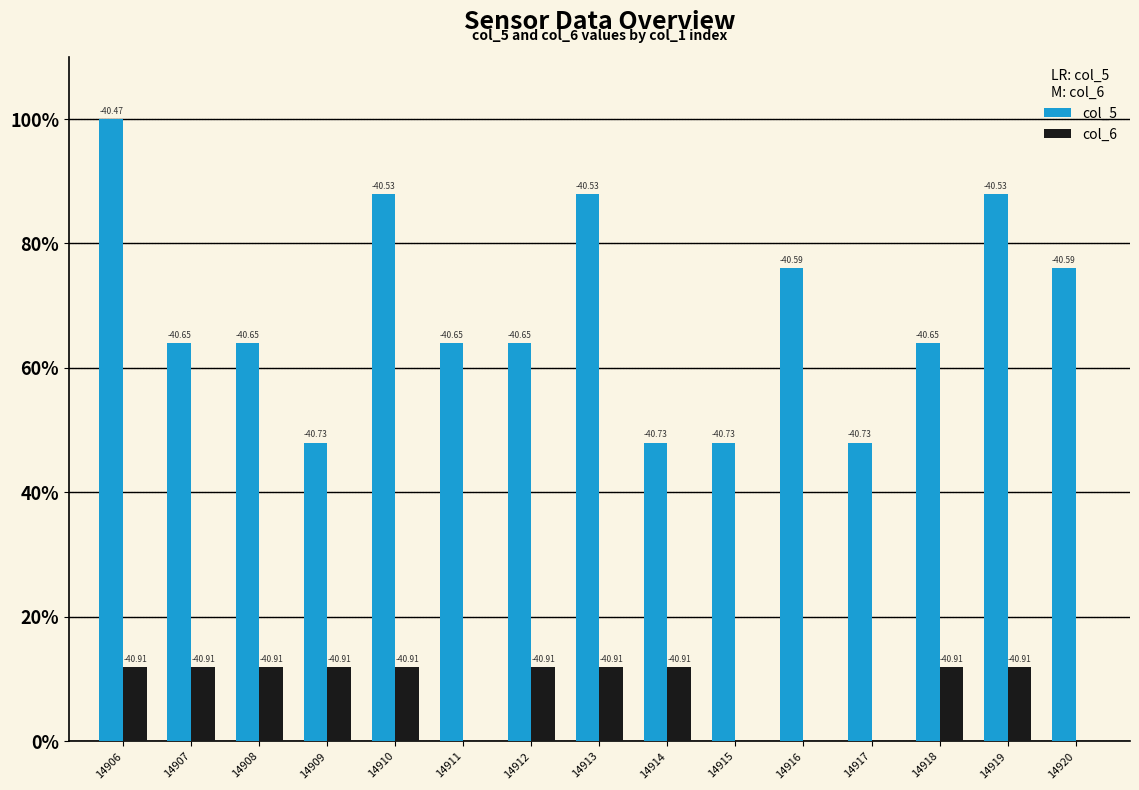

What are all the series names shown in the legend?

col_5, col_6